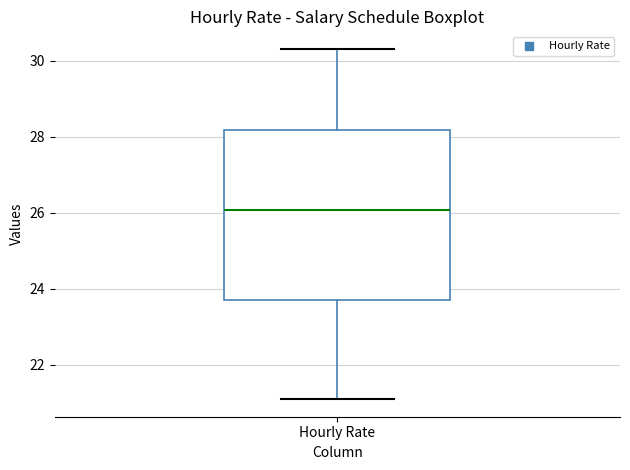

Read this box plot against the y-axis: the position of the median line, the range covered by the box, and the ends of both whiskers. The values are not printed on the chart, so give them approximately, as read against the axis.

median 26.0, box 23.8 to 28.2, whiskers 21.2 to 30.4